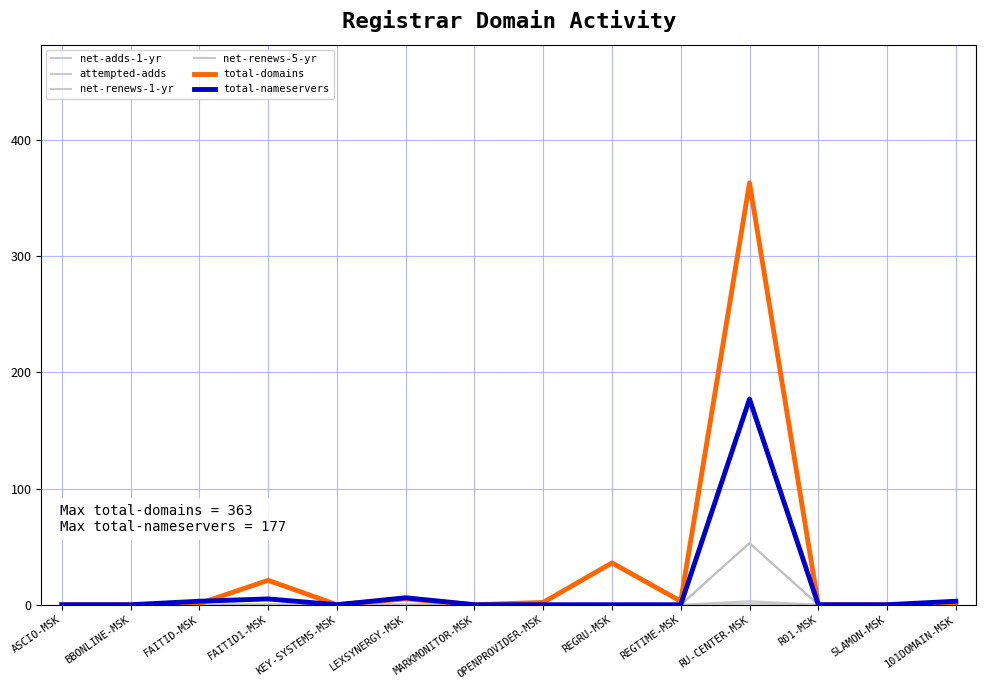

Does the chart display data point markers on the line(s)?

No